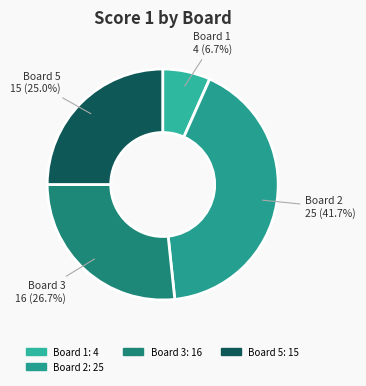

Is there a majority slice in this chart?

No